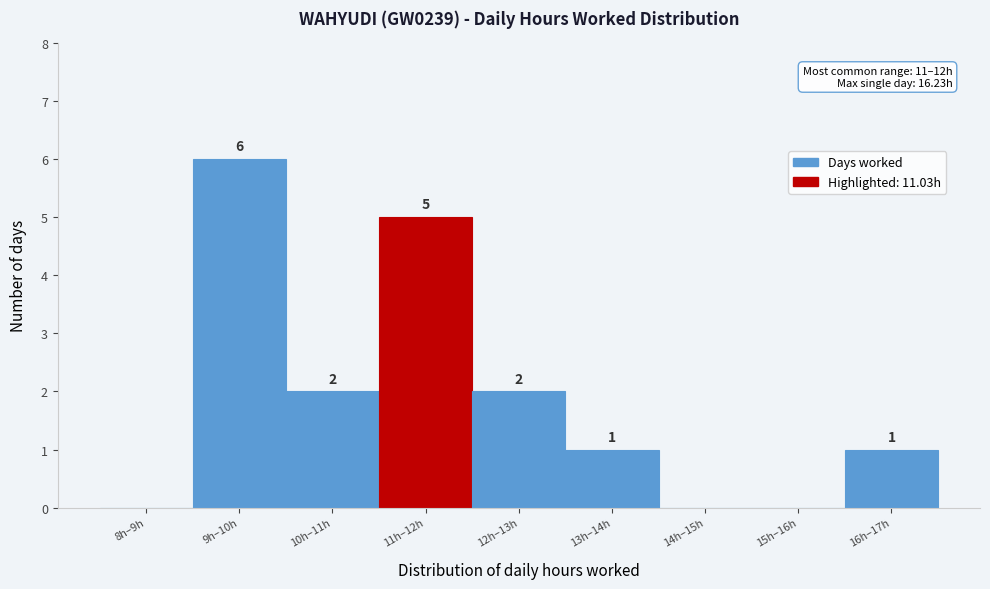

Reading left to right, extract all data points from this chart.

8h–9h=0	9h–10h=6	10h–11h=2	11h–12h=5	12h–13h=2	13h–14h=1	14h–15h=0	15h–16h=0	16h–17h=1